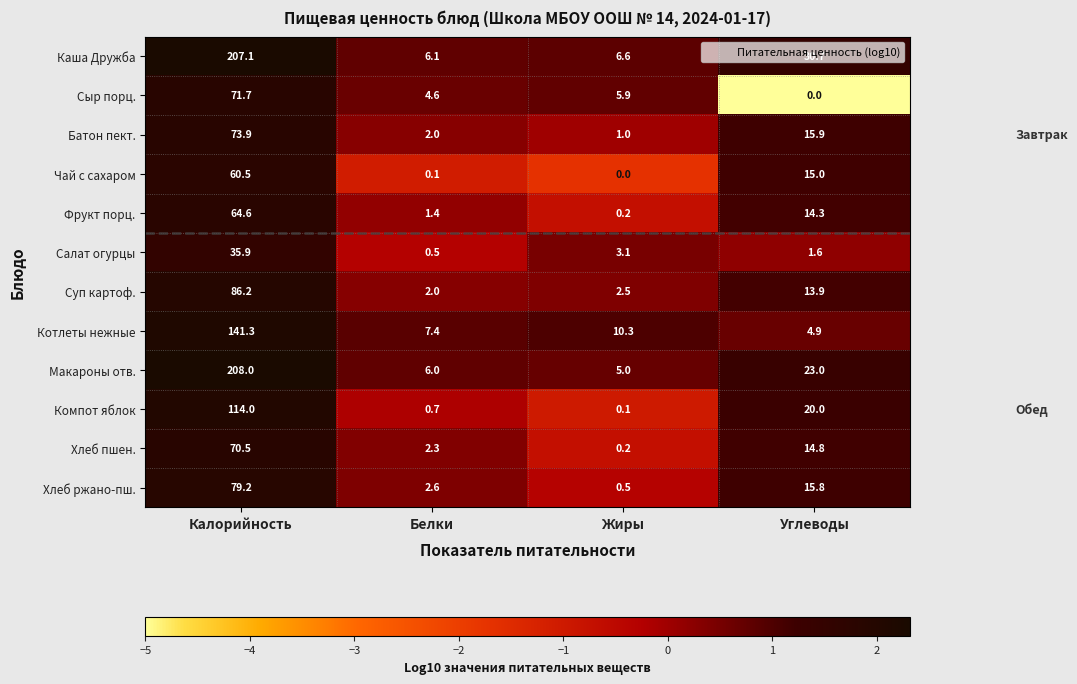

List the labels in order of Суп картоф. value, largest first.

Калорийность, Углеводы, Жиры, Белки